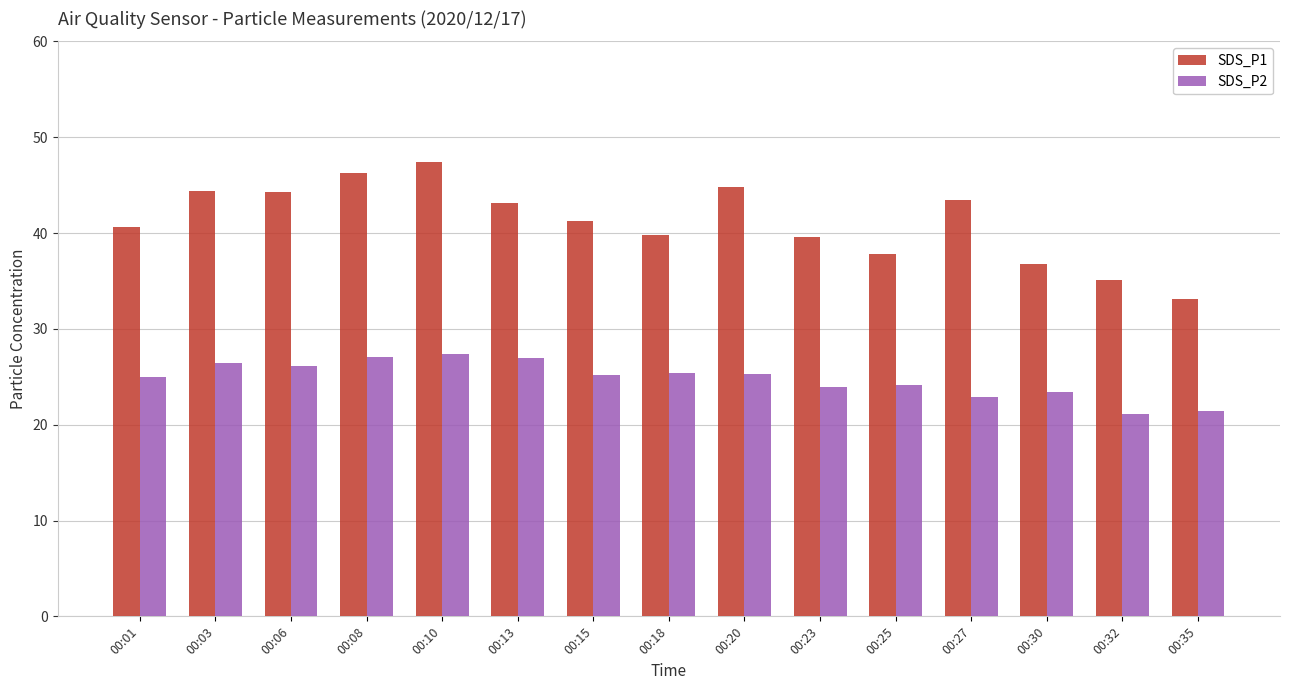

How many groups of bars are there?

15